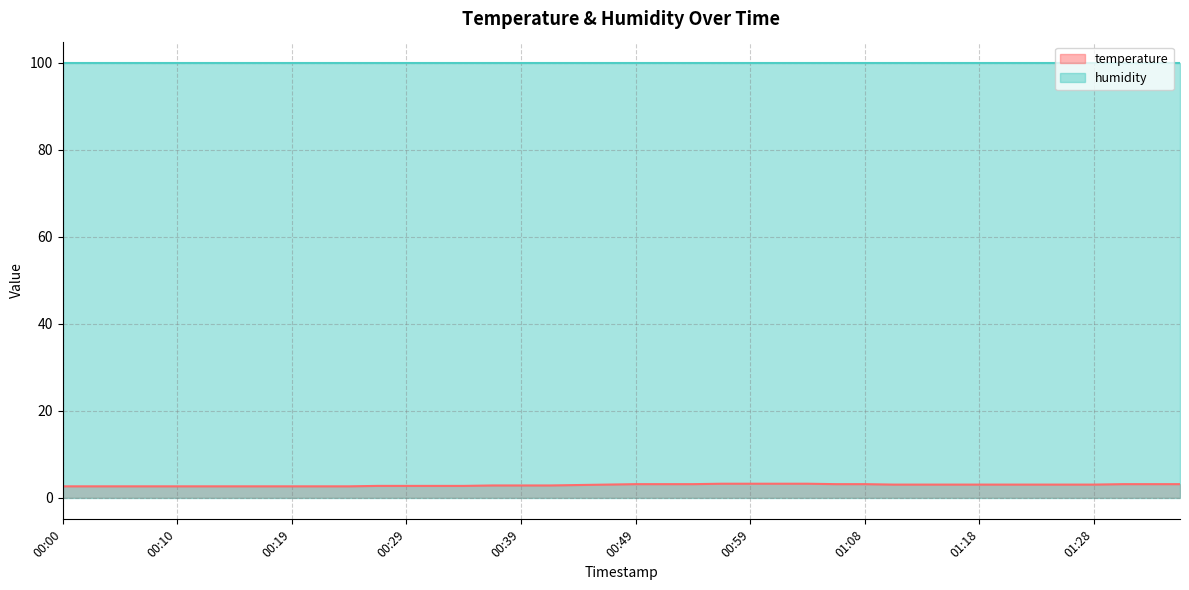

Does the chart display data point markers on the line(s)?

No